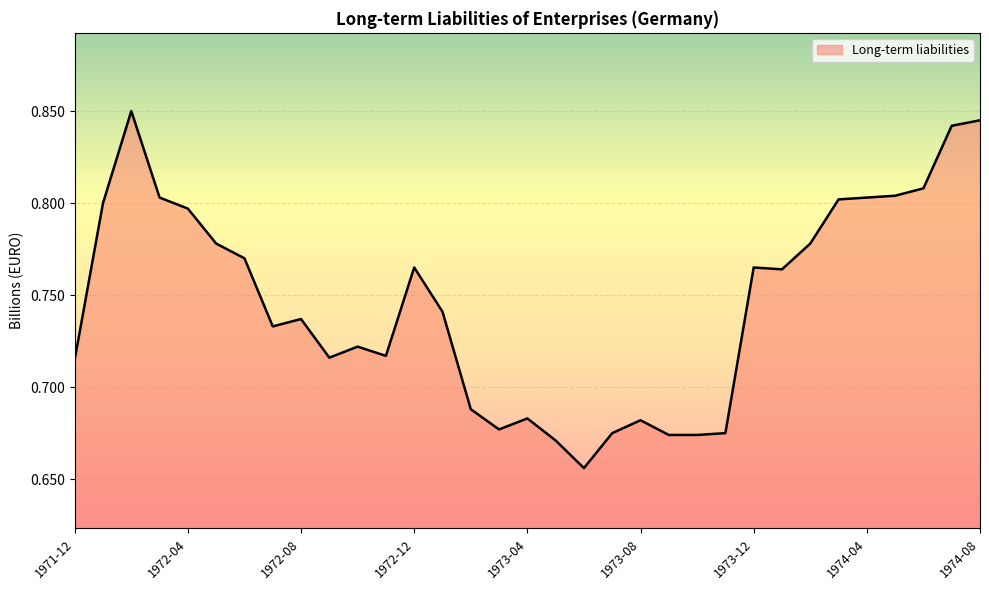

How many lines are shown in the chart?

1